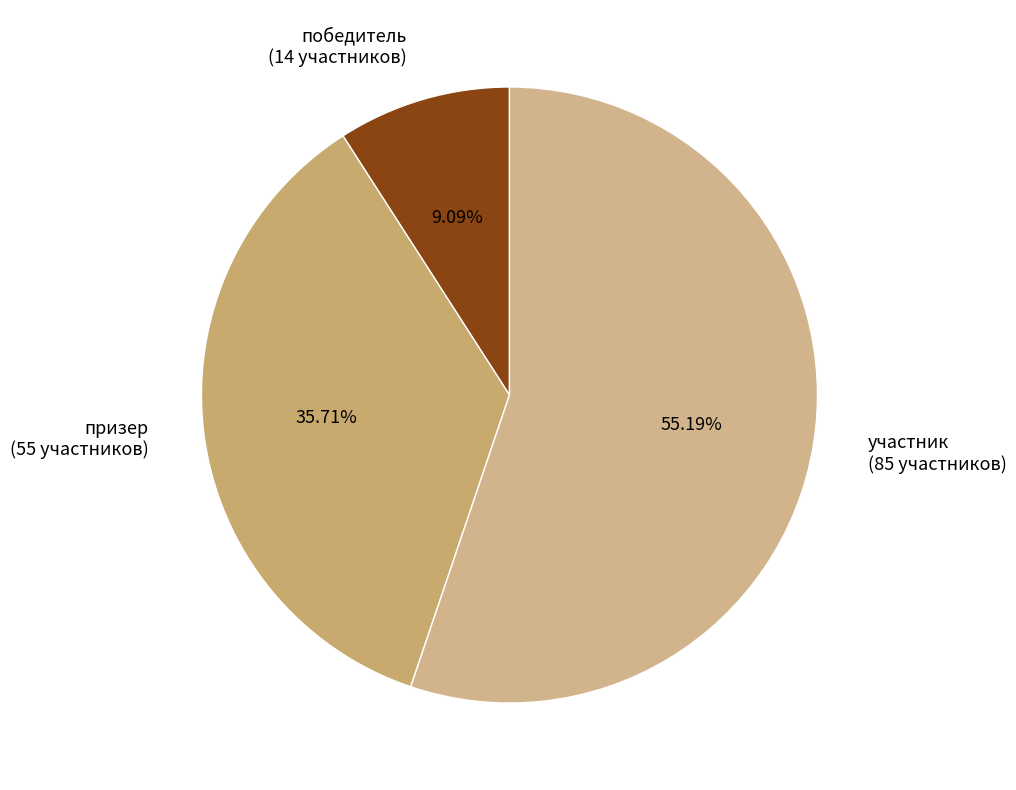

To the nearest percent, what percentage of the pie is участник?

55%